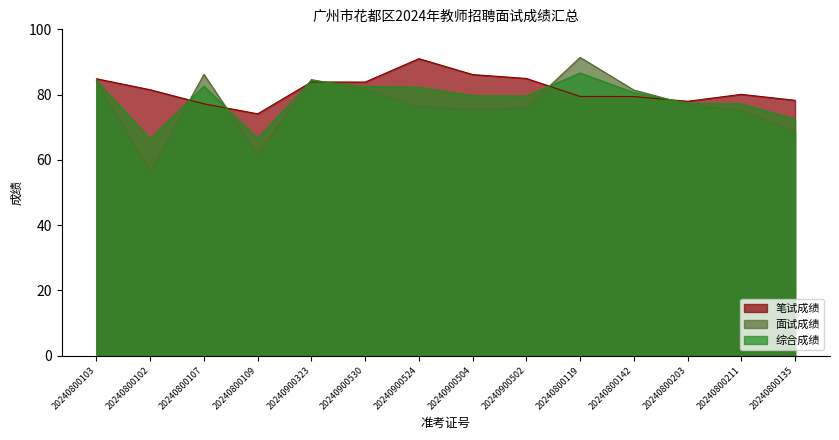

Between 20240800109 and 20240800203, which is larger?

20240800203